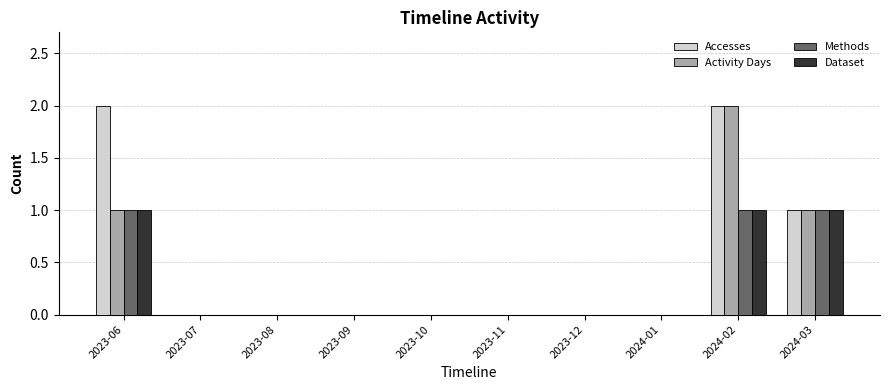

What is the sum of all Activity Days values?

4